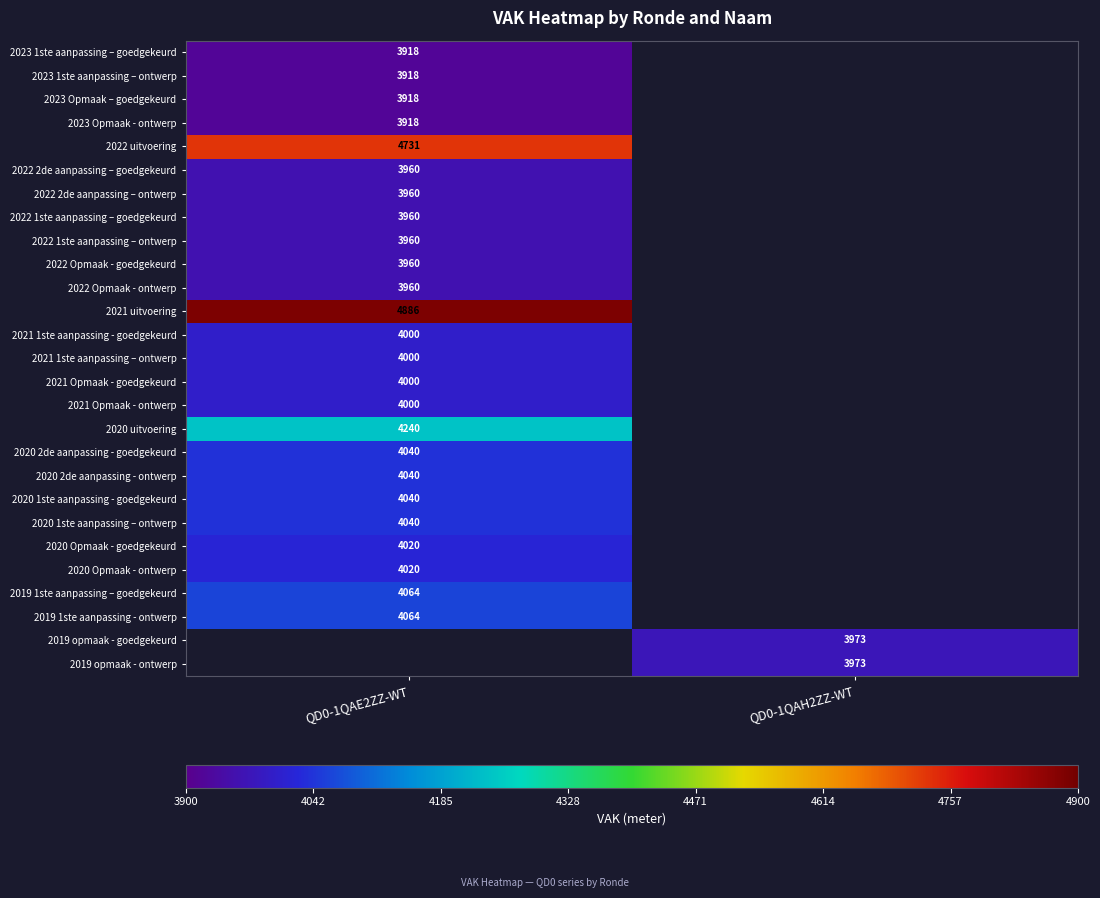

Which label corresponds to the largest value in the chart?

QD0-1QAE2ZZ-WT